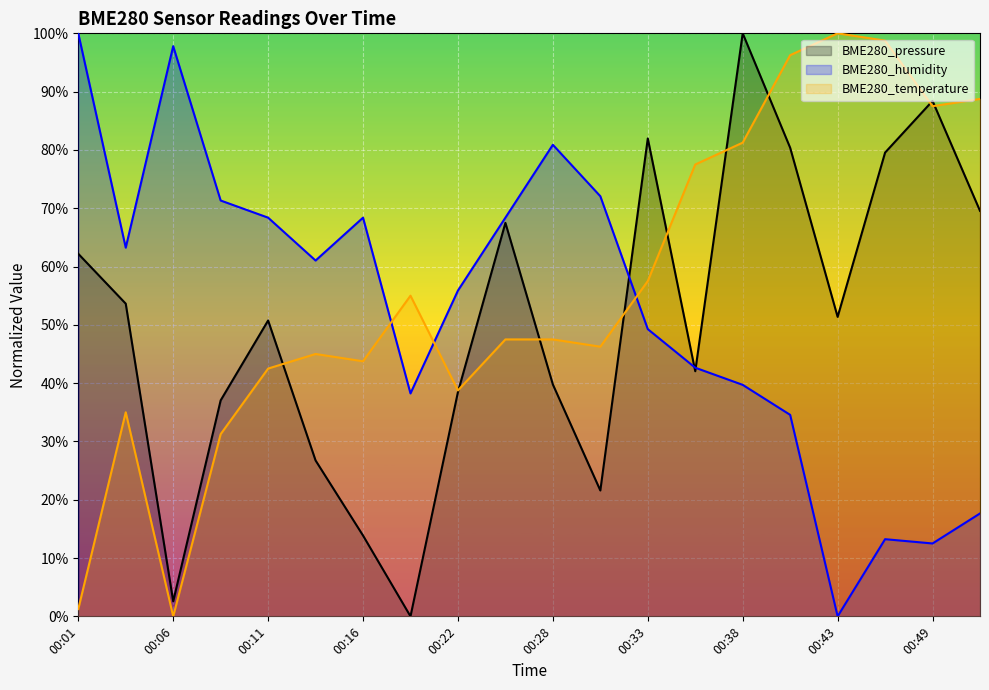

How many lines are shown in the chart?

3